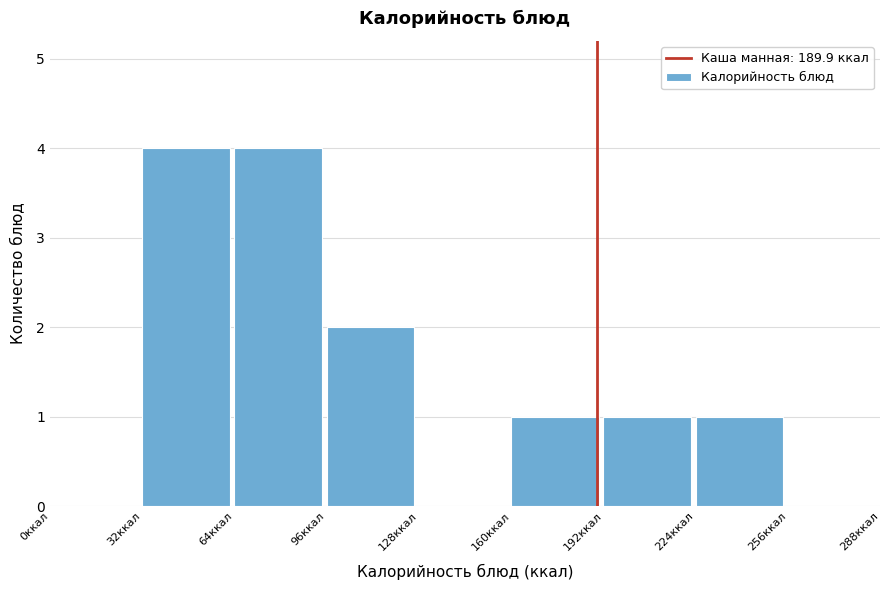

Reading left to right, list every bar in this chart as the range it spans on the x-axis followed by its height. Neither the bar edges nor the heights are printed on the chart, so give them approximately, as read against the axes.

0 to 32: 0
32 to 64: 4
64 to 96: 4
96 to 128: 2
128 to 160: 0
160 to 192: 1
192 to 224: 1
224 to 256: 1
256 to 288: 0